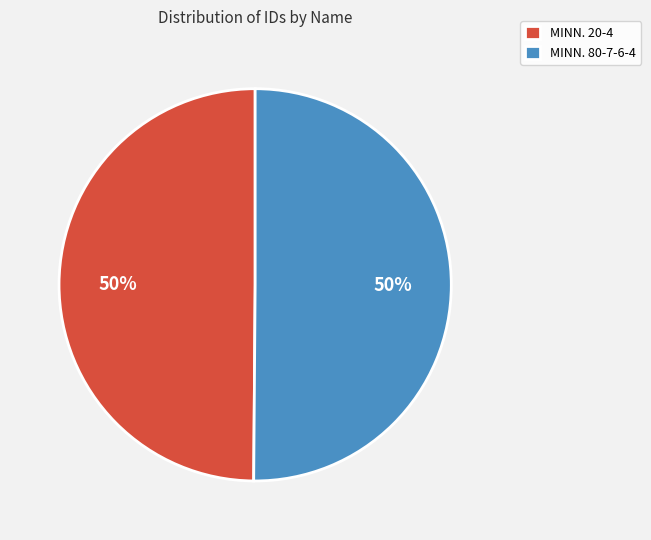

What percentage is the MINN. 80-7-6-4 slice, to the nearest percent?

50%